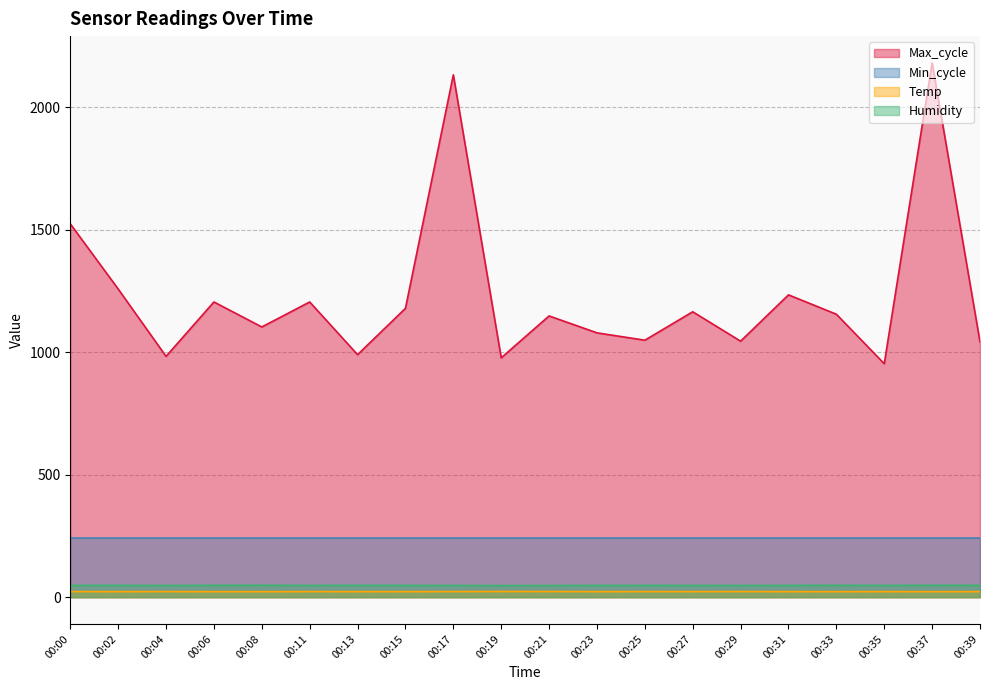

How many distinct data groups are displayed?

4